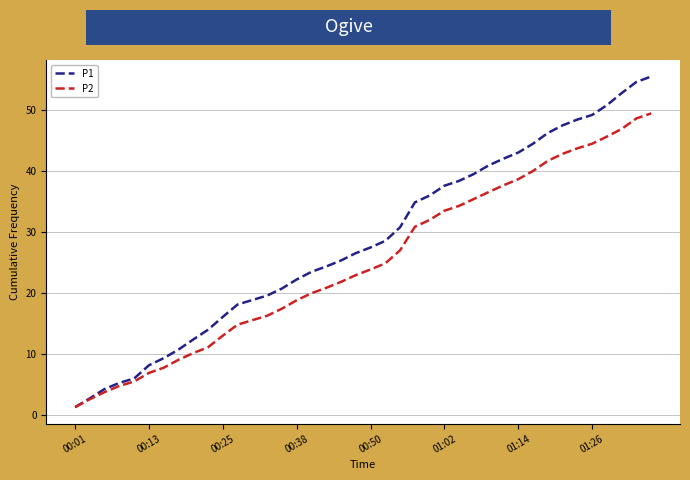

Which series has the largest total across all categories?

P1